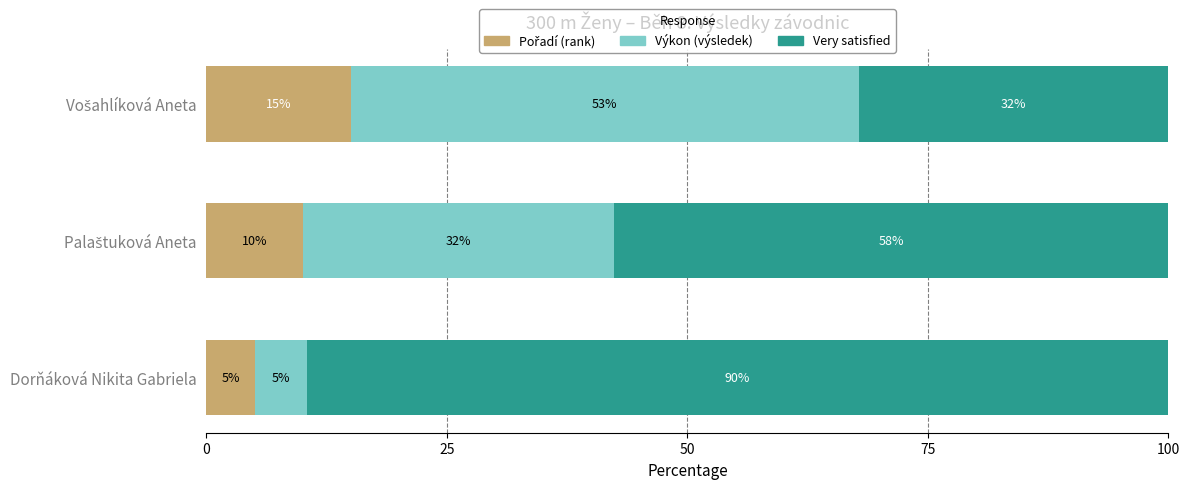

What is the total value across all series at Dorňáková Nikita Gabriela?

100.0